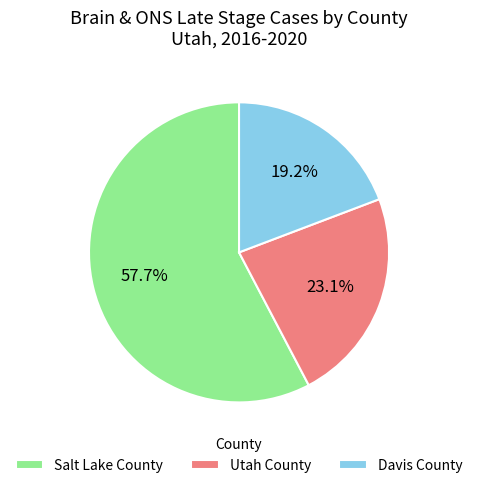

The Davis County slice represents 19% of the pie. True or false?

True